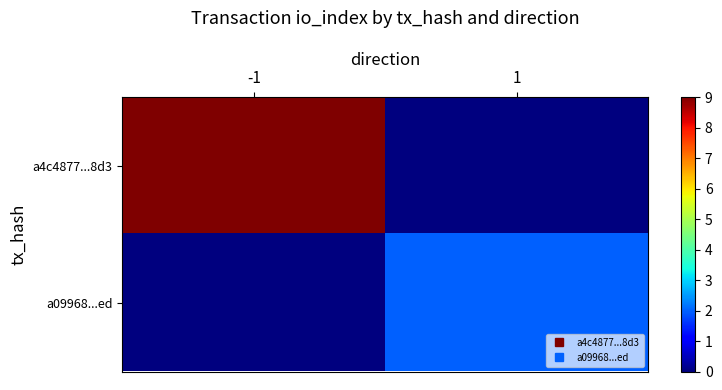

Reading right to left, transcribe all the data shown in this chart.

a4c4877...8d3: 1=0	-1=9
a09968...ed: 1=2	-1=0